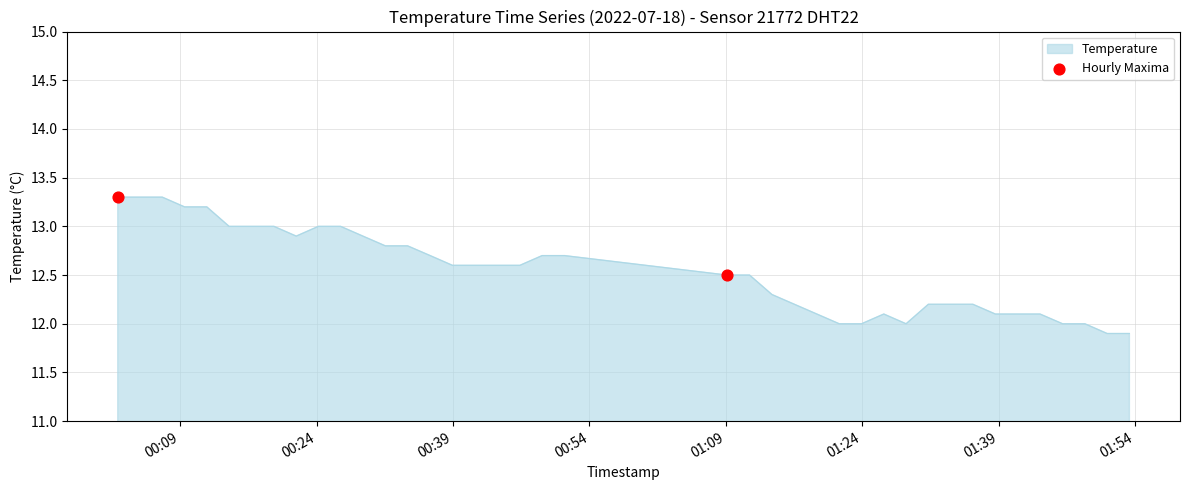

What is the minimum value shown in the chart?

11.9